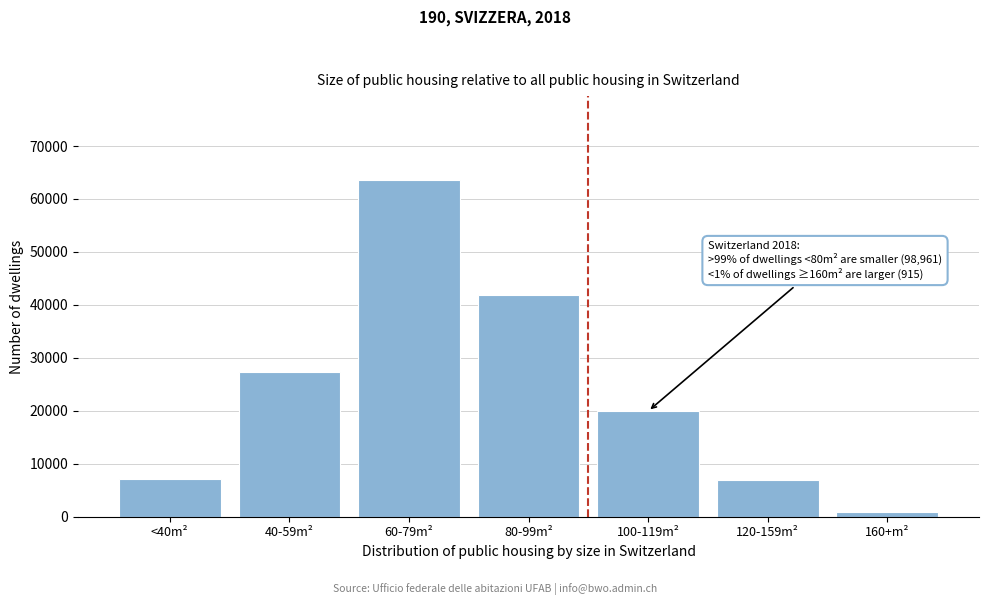

What is the difference between the maximum and minimum values?

62624